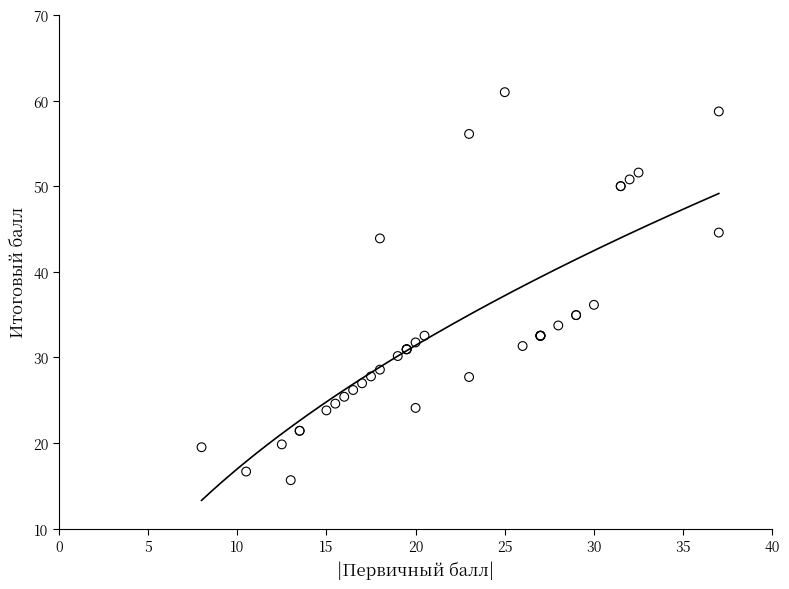

What Y value in the scatter plot is closest to 38?

36.1